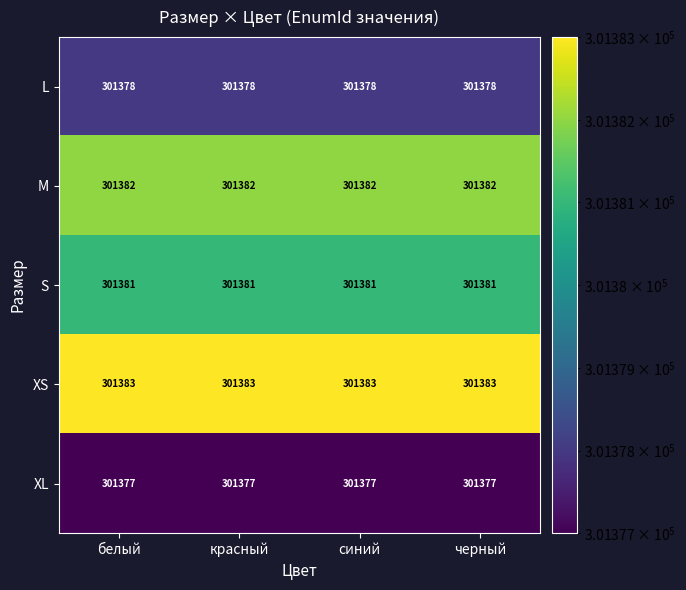

What is the difference between the highest and lowest values at синий?

6